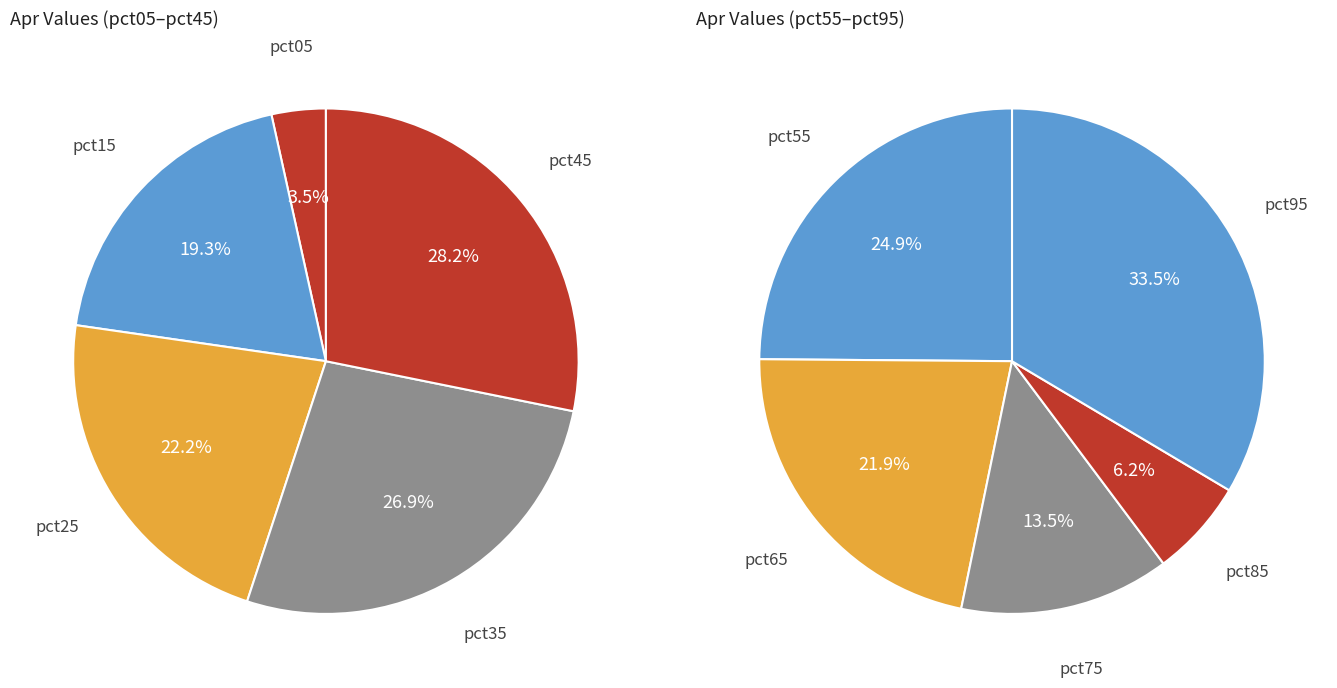

Is pct35 the majority of the pie?

No